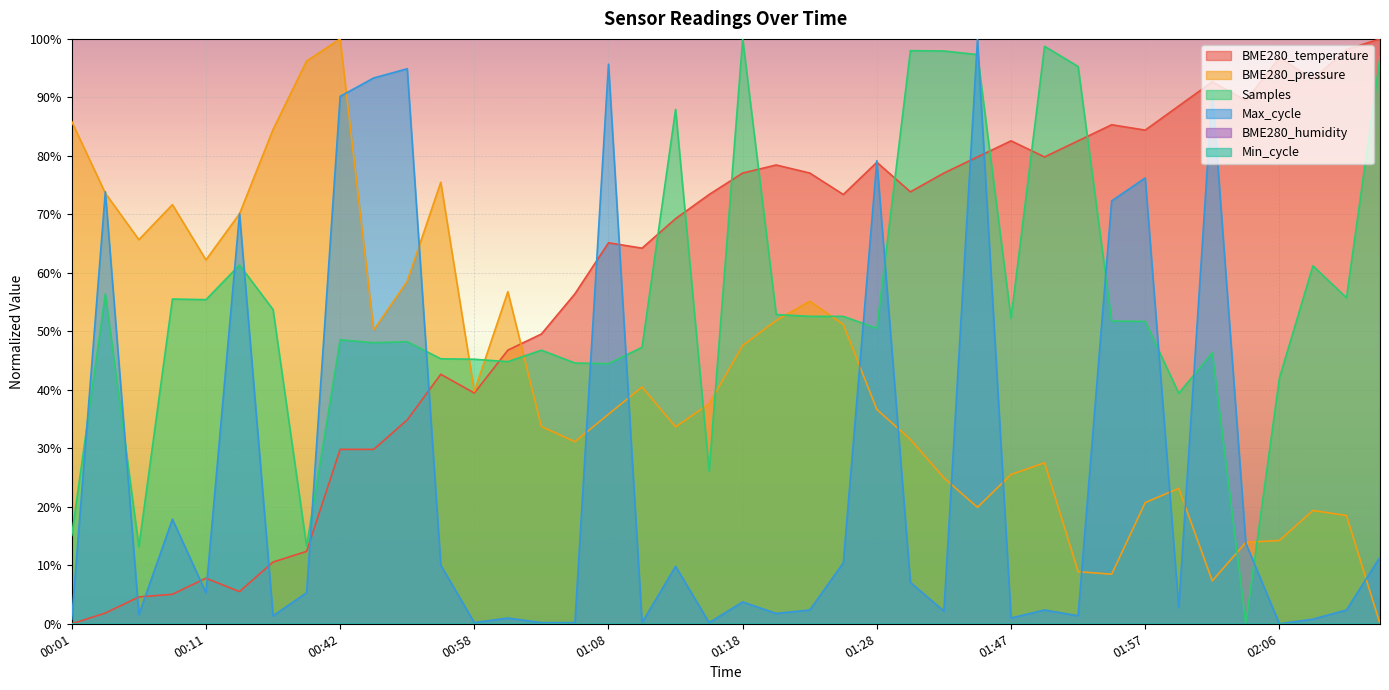

Reading left to right, list all the values displayed in this chart.

0.0	0.0	0.0	0.1	0.1	0.1	0.1	0.1	0.3	0.3	0.3	0.4	0.4	0.5	0.5	0.6	0.7	0.6	0.7	0.7	0.8	0.8	0.8	0.7	0.8	0.7	0.8	0.8	0.8	0.8	0.8	0.9	0.8	0.9	0.9	0.9	1.0	0.9	1.0	1.0